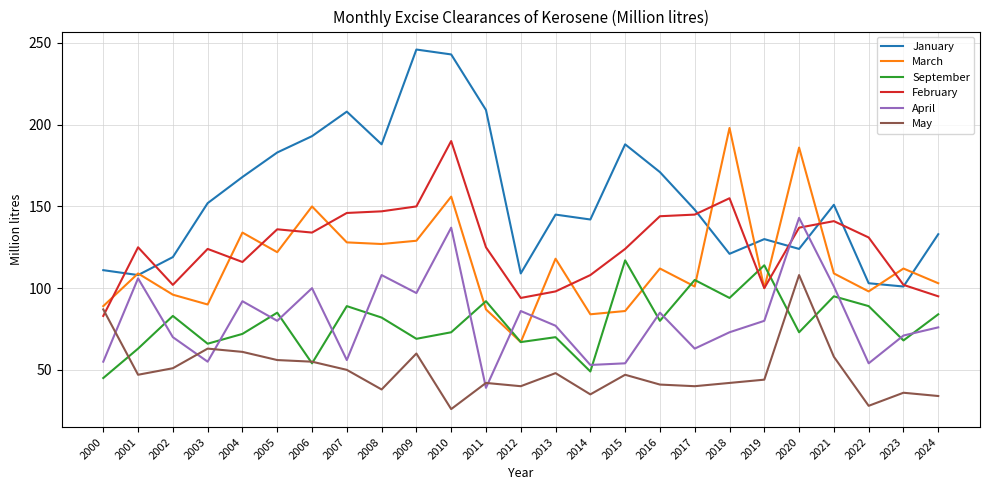

True or false: January and September intersect in this chart.

False